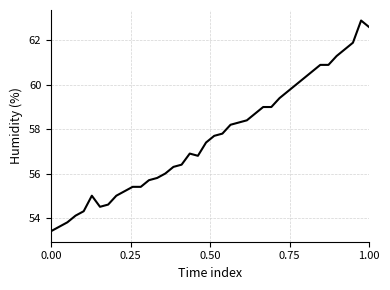

True or false: there are more than 1 points higher than both neighbors.

True